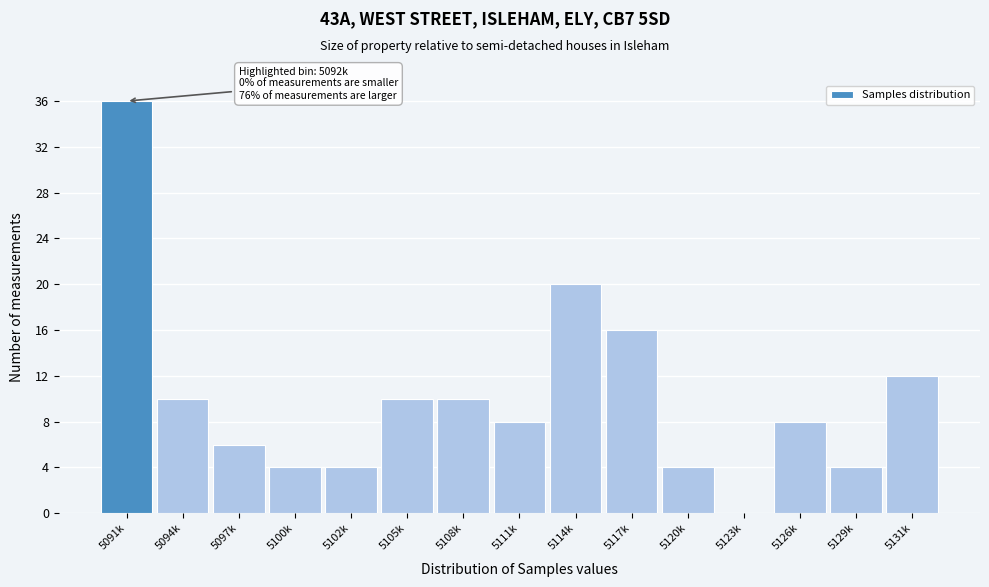

Reading left to right, what are all the values shown in this chart?

5091k=36	5094k=10	5097k=6	5100k=4	5102k=4	5105k=10	5108k=10	5111k=8	5114k=20	5117k=16	5120k=4	5123k=0	5126k=8	5129k=4	5131k=12